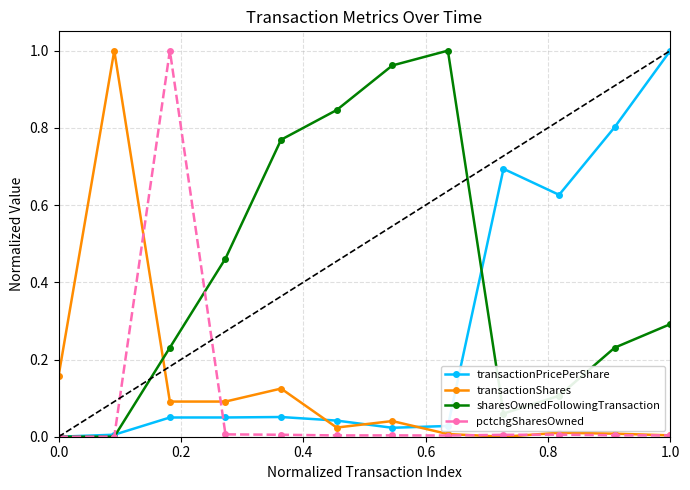

True or false: transactionPricePerShare has more than 0 points higher than both neighbors.

True